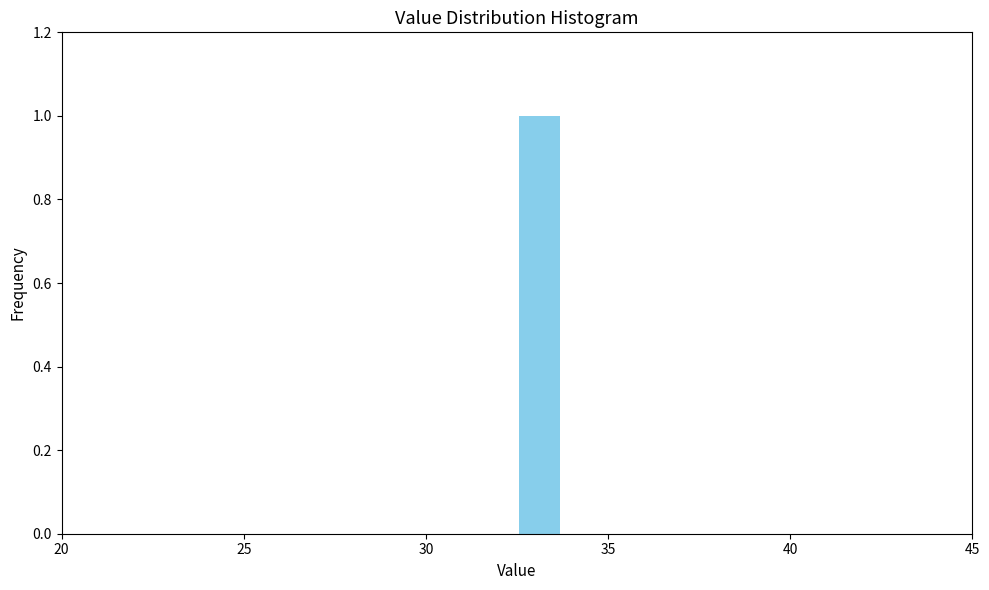

Around what value on the x-axis is the tallest bar? Give the approximate position of its centre, as read against the axis.

33.0